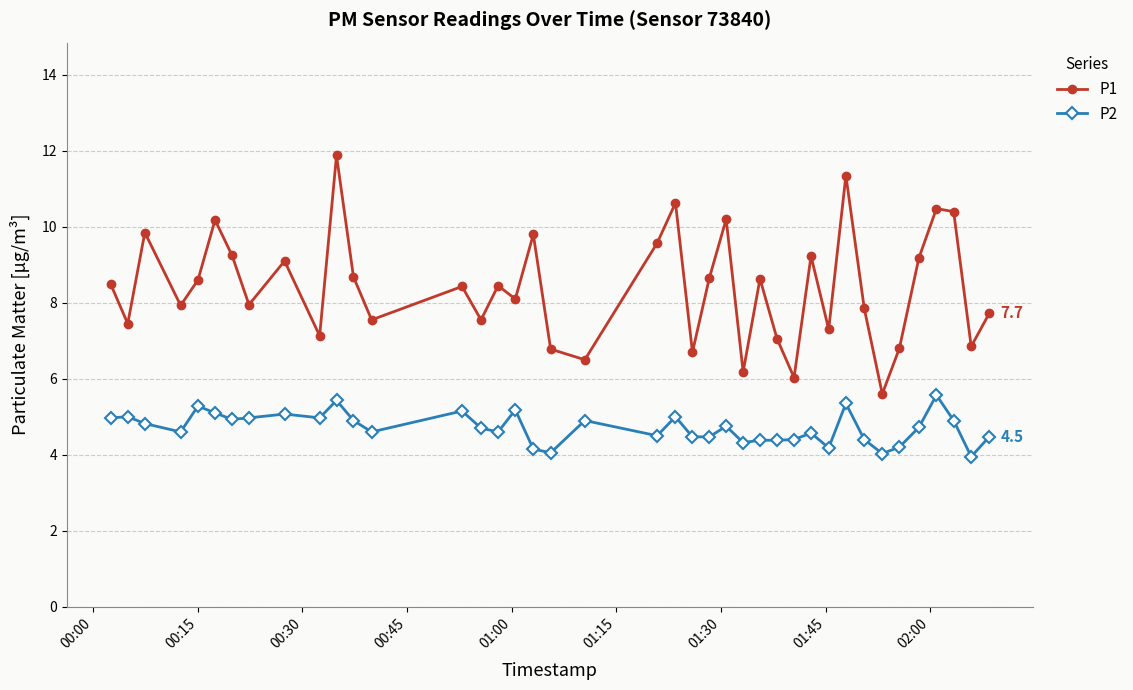

What is the minimum value for P1?

5.6